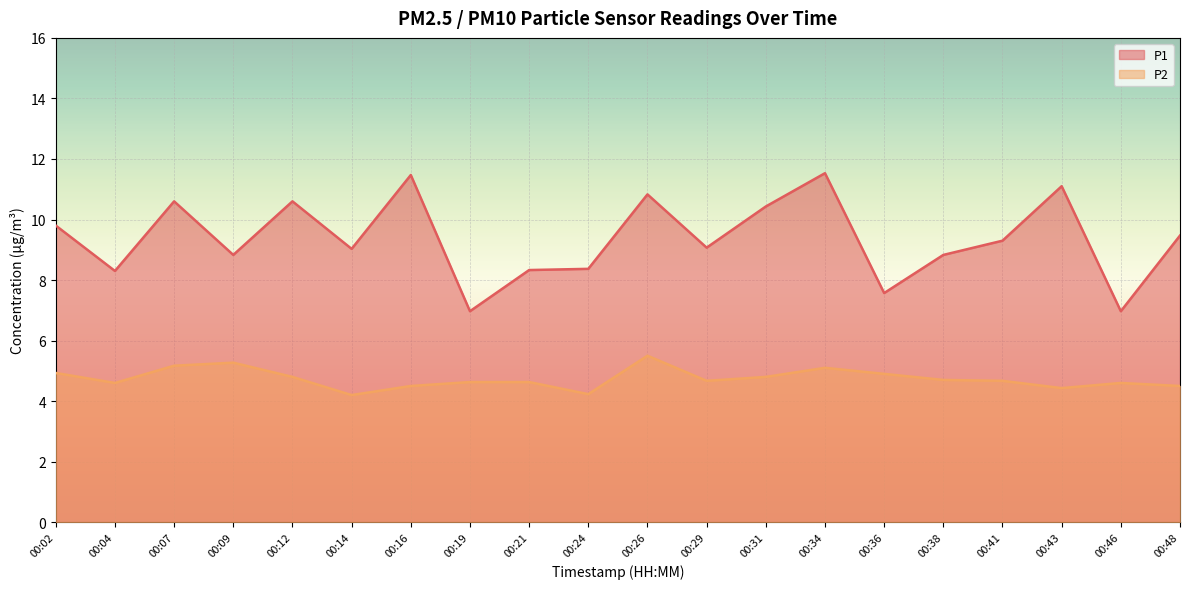

At which category is the sum across all series the highest?

00:34